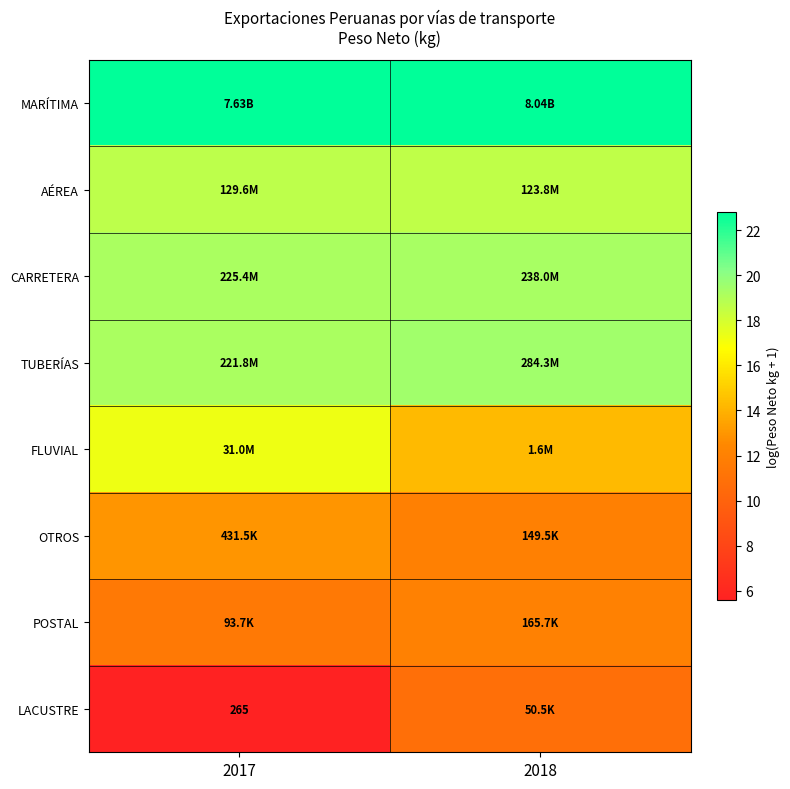

What is the difference between the CARRETERA values at 2017 and 2018?

0.1